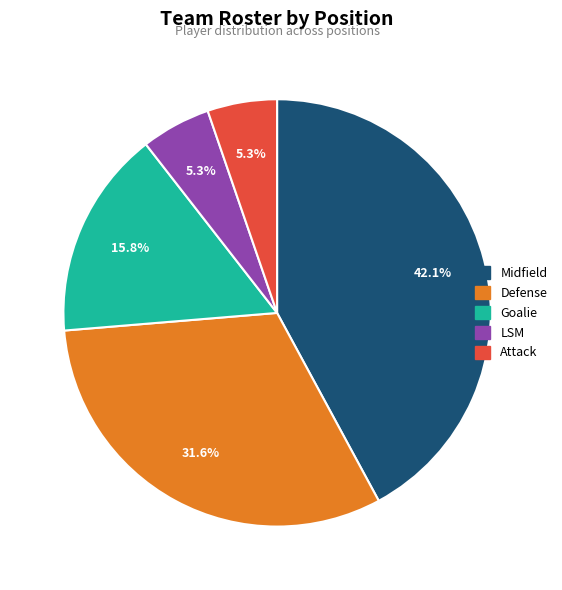

Is Goalie the majority of the pie?

No